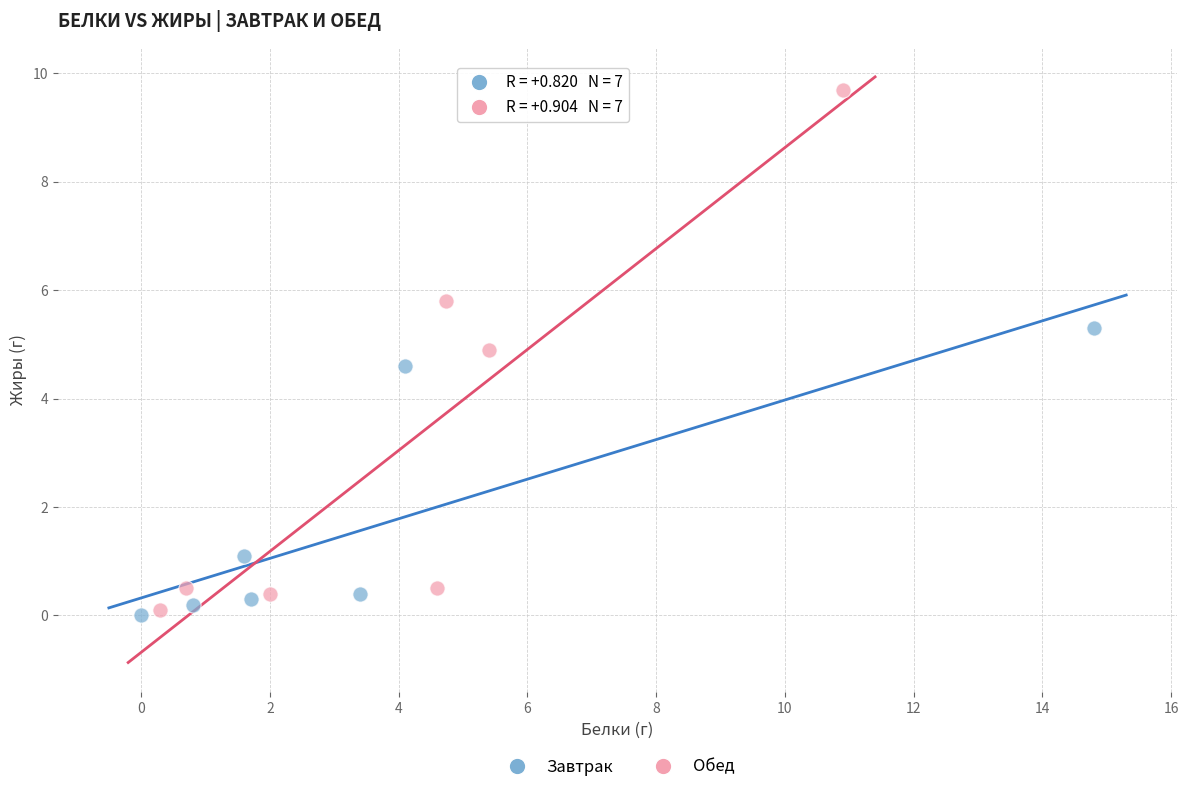

Which series contains the highest Y value?

Обед